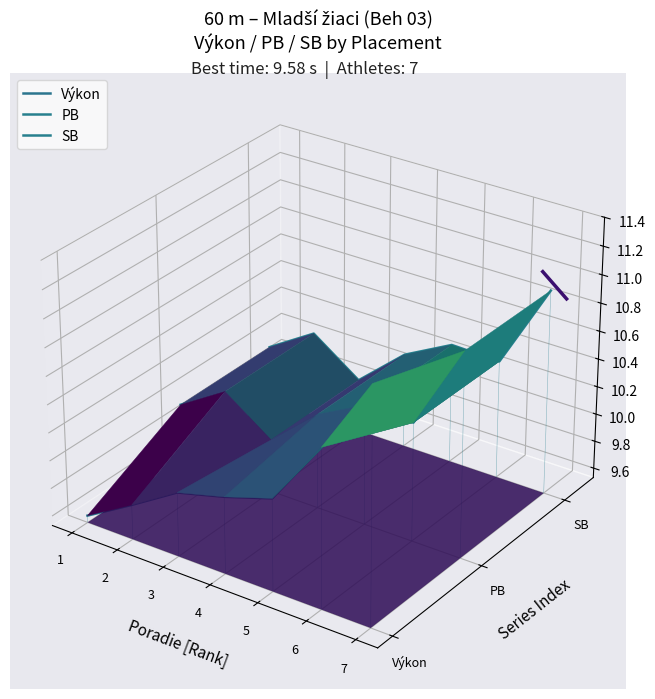

Which series has the largest total across all categories?

SB